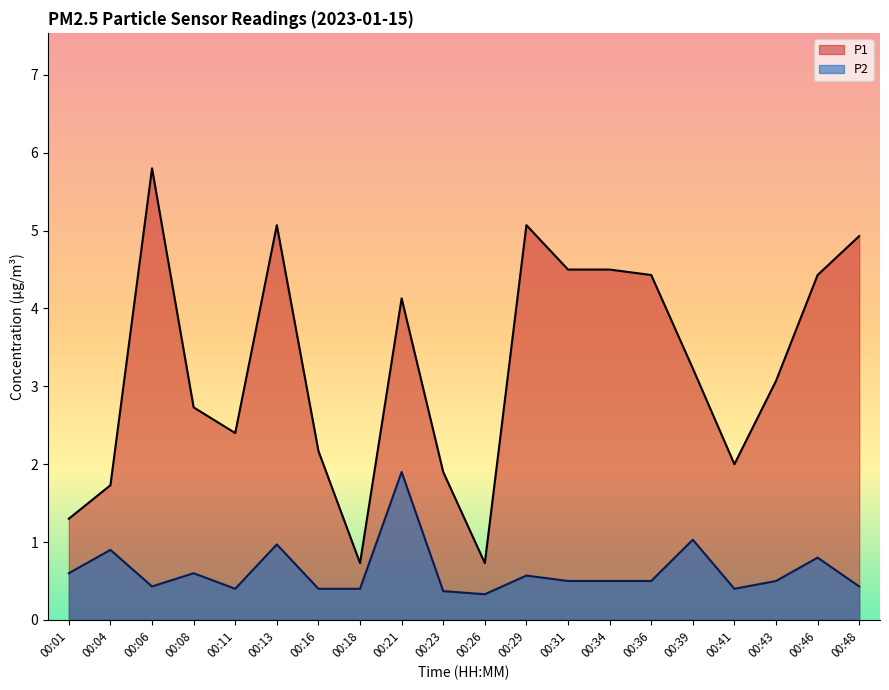

At which category does the chart reach its minimum across all series?

00:26